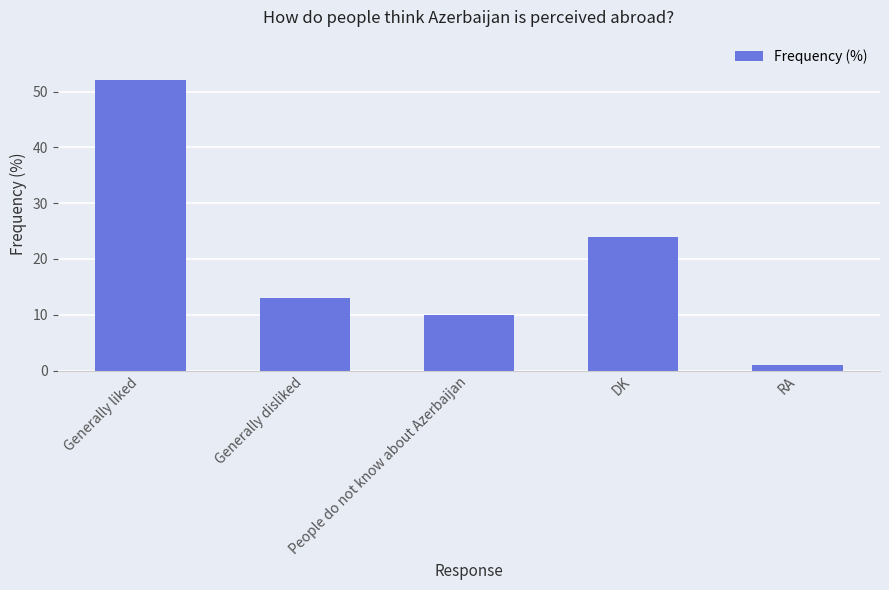

What is the difference between the maximum and minimum values?

51